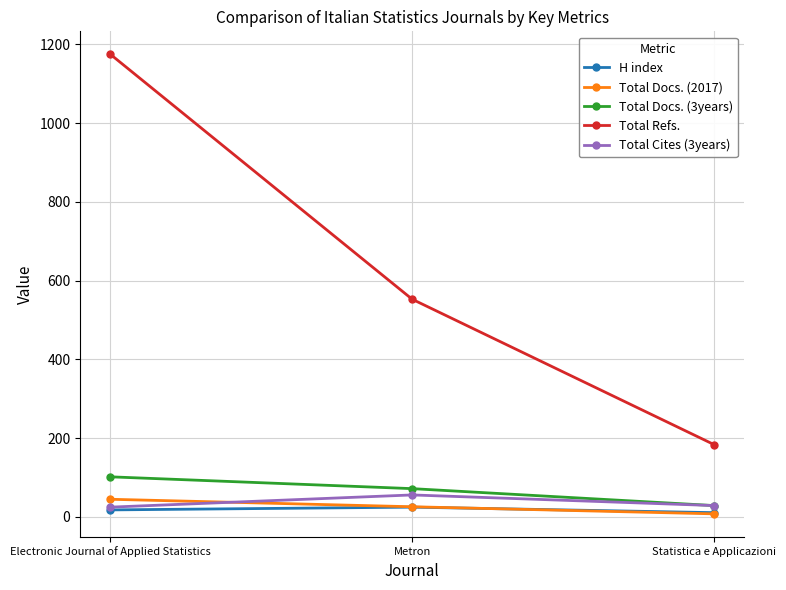

What is the difference between the maximum and minimum values in the Total Cites (3years) series?

31